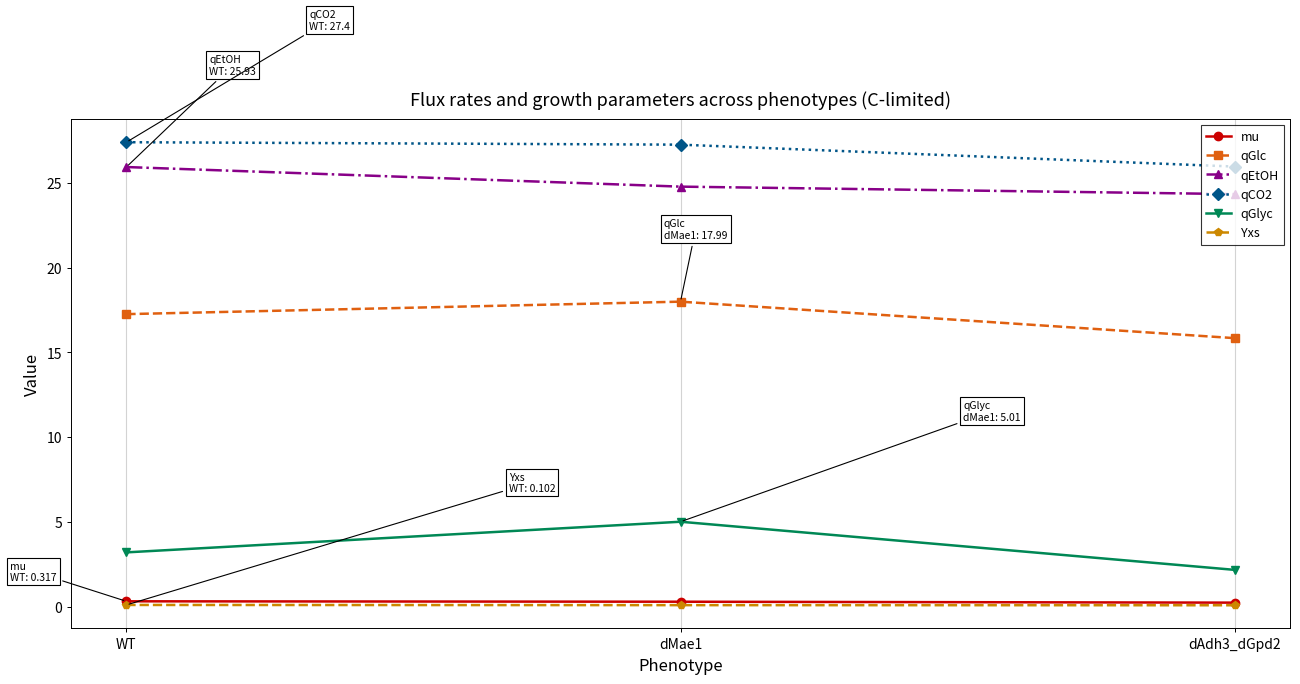

Is the value of qEtOH at dMae1 greater than the value of qGlc at WT?

Yes